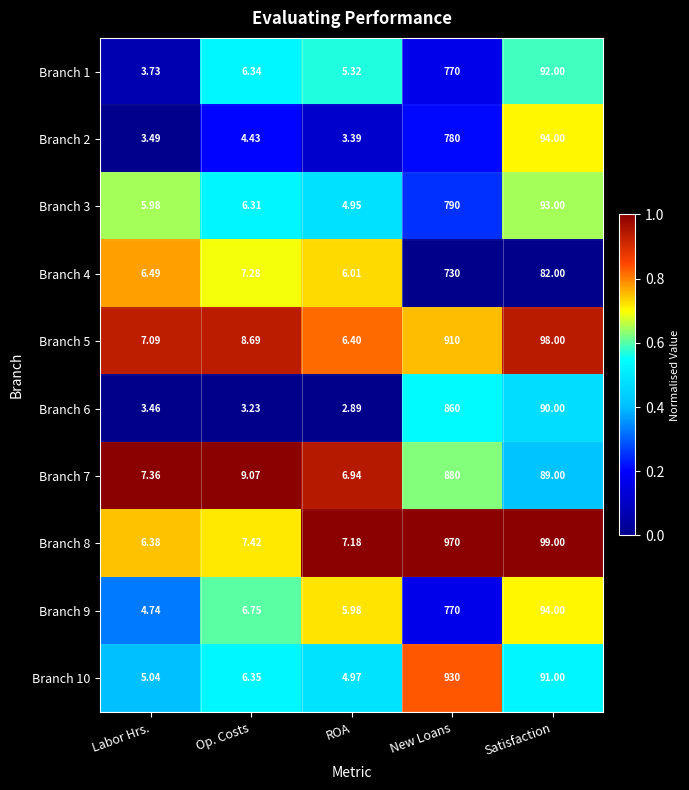

Which series has the widest spread of values?

Branch 8